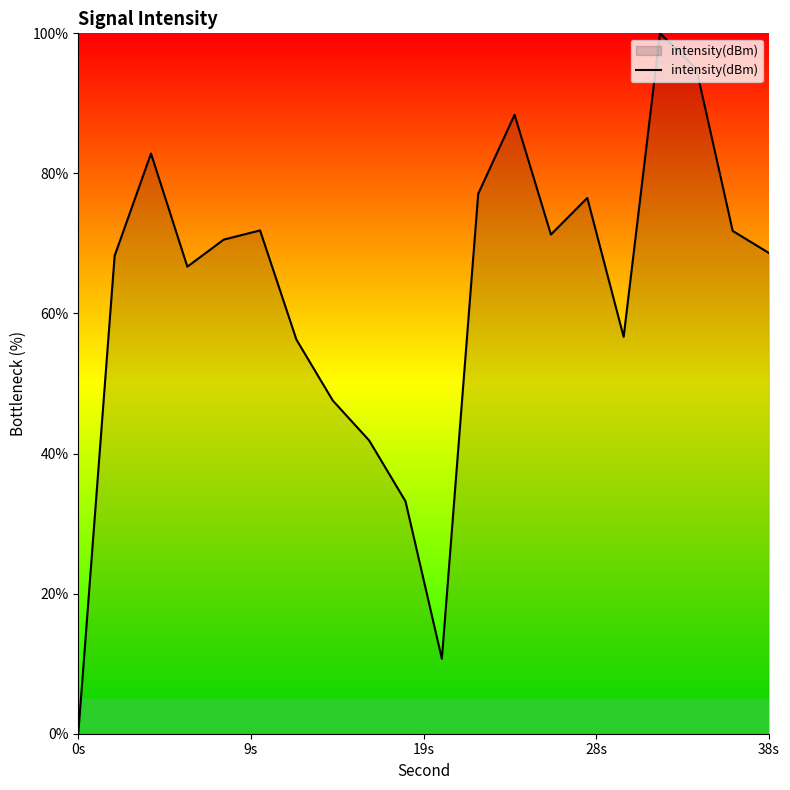

What is the maximum value shown in the chart?

100.0